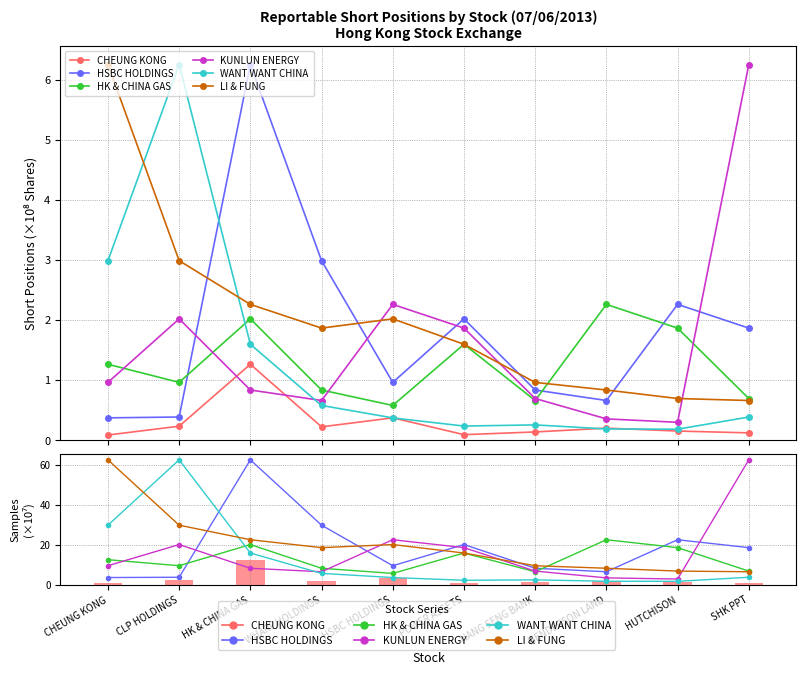

Is the value of KUNLUN ENERGY at HUTCHISON greater than the value of HSBC HOLDINGS at HENDERSON LAND?

No